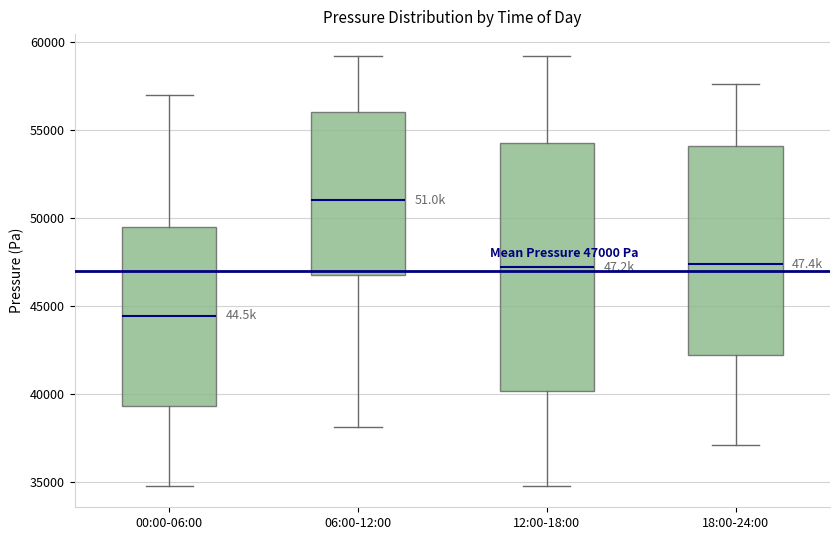

Which box has the lowest median line?

00:00-06:00